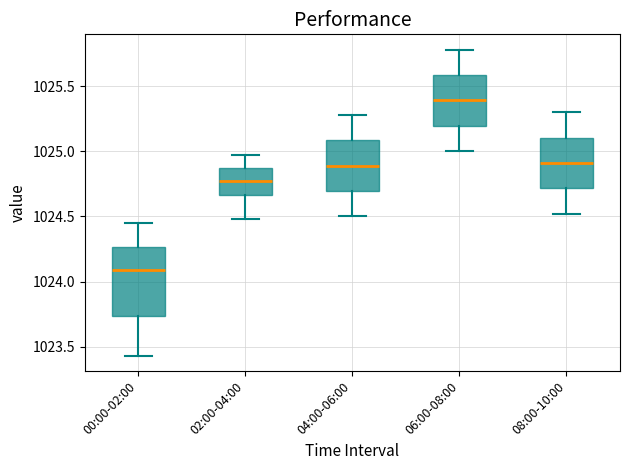

Reading left to right, transcribe this box plot: for each box, give where its median line is, the range the box spans, and where its two whiskers end, as read against the y-axis. The values are not printed on the chart, so give them approximately, as read against the axis.

00:00-02:00: median 1024.10, box 1023.75 to 1024.25, whiskers 1023.45 to 1024.45
02:00-04:00: median 1024.80, box 1024.65 to 1024.85, whiskers 1024.50 to 1024.95
04:00-06:00: median 1024.90, box 1024.70 to 1025.10, whiskers 1024.50 to 1025.30
06:00-08:00: median 1025.40, box 1025.20 to 1025.60, whiskers 1025.00 to 1025.80
08:00-10:00: median 1024.90, box 1024.70 to 1025.10, whiskers 1024.50 to 1025.30